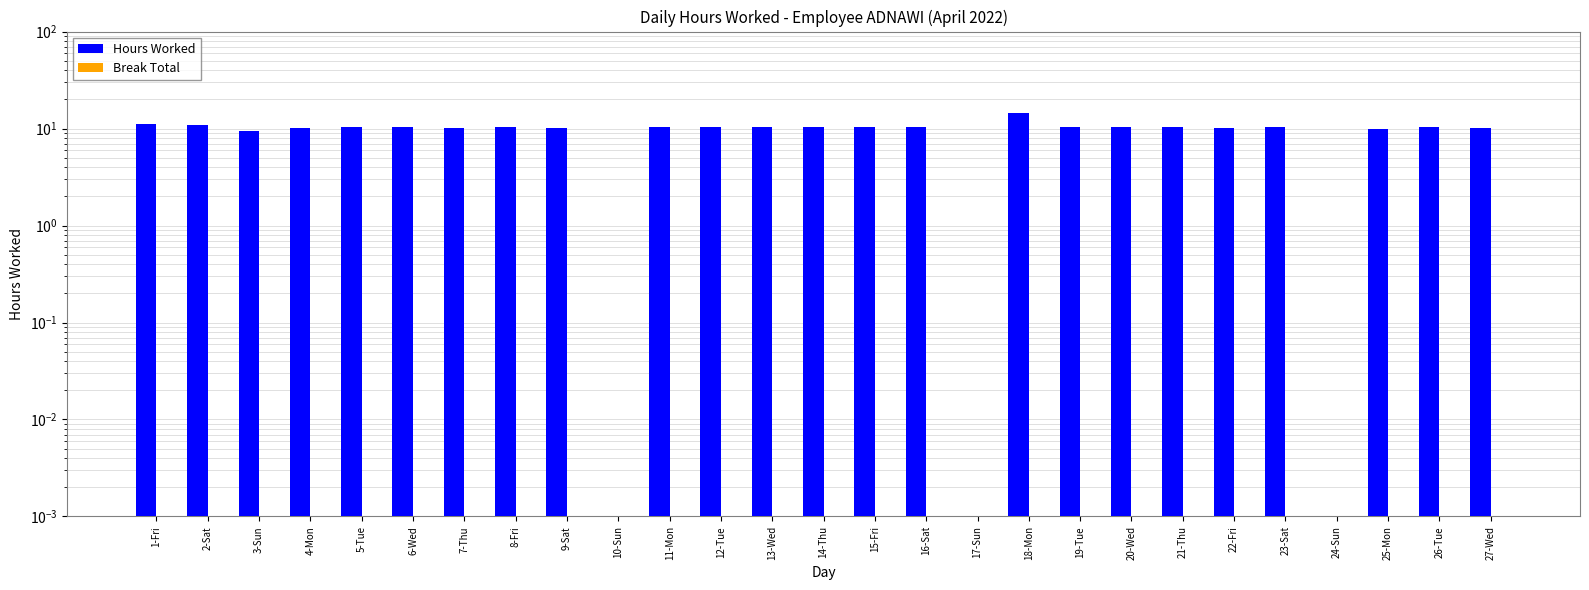

What is the sum of all Hours Worked values?

250.7